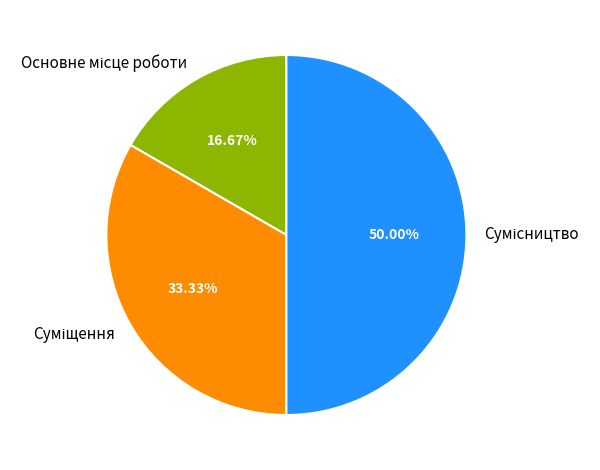

Count the number of slices in the pie.

3